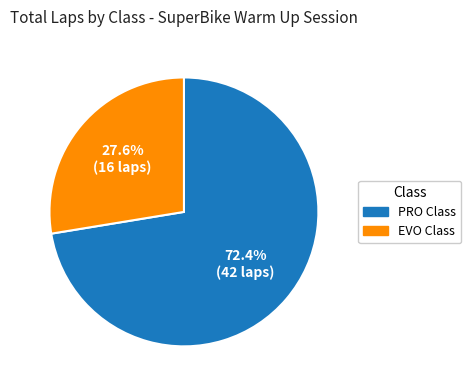

Which slice represents more than half of the pie?

PRO